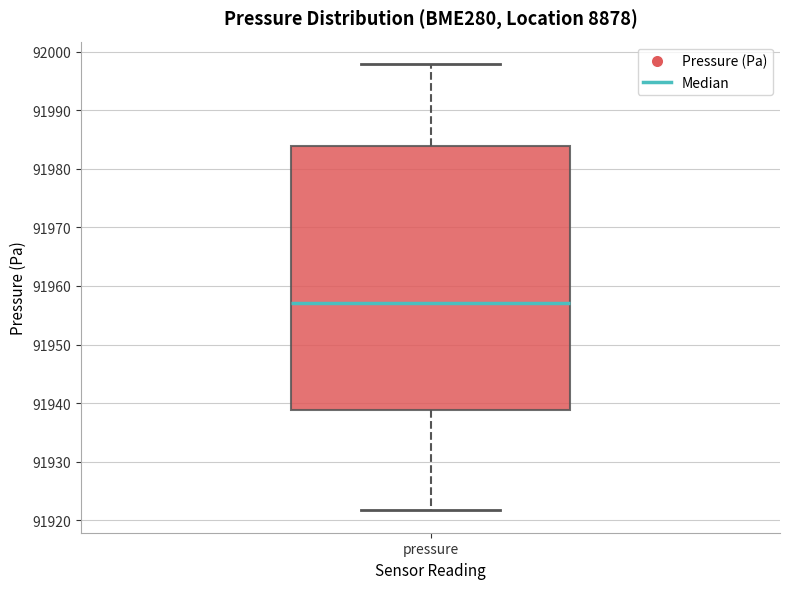

Where does the median line of the box for pressure sit on the y-axis? The values are not printed on the chart, so give them approximately, as read against the axis.

91957